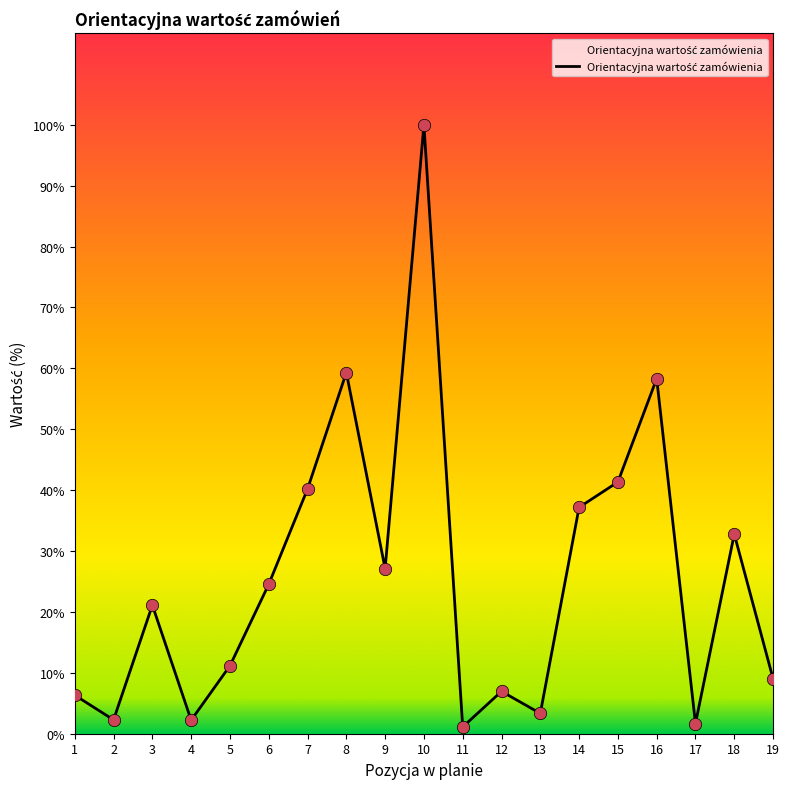

Is this an area chart (filled region under the line)?

Yes